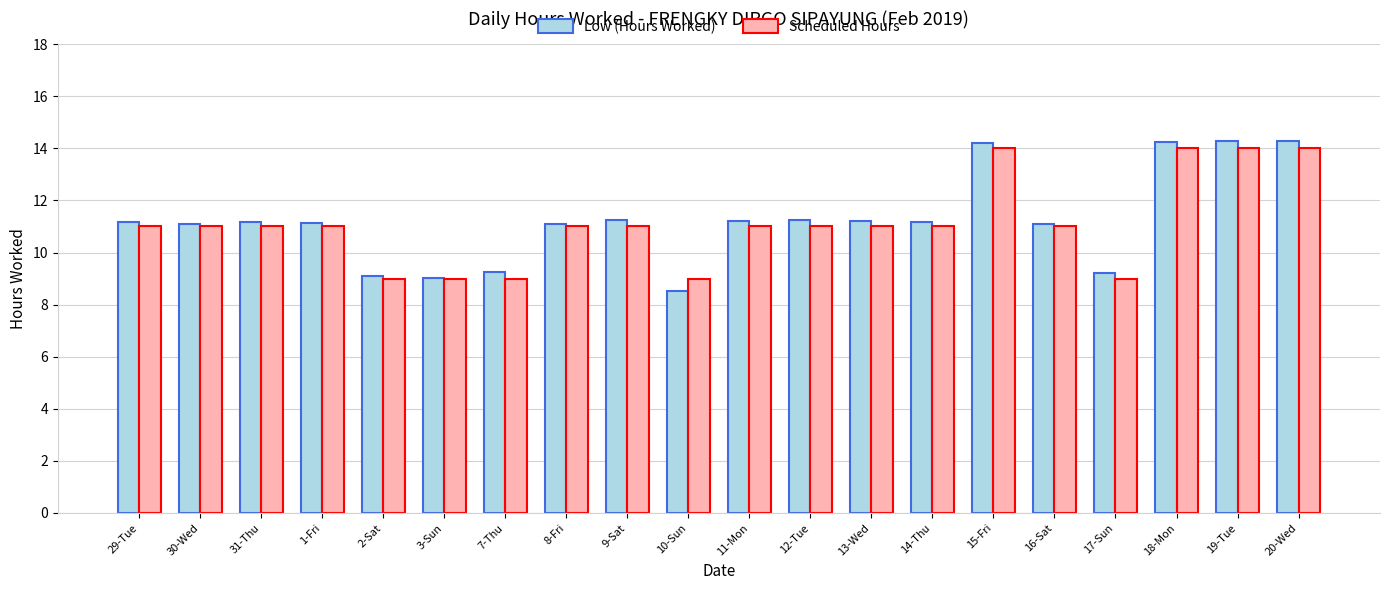

What is the average value of the Low (Hours Worked) series?

11.2